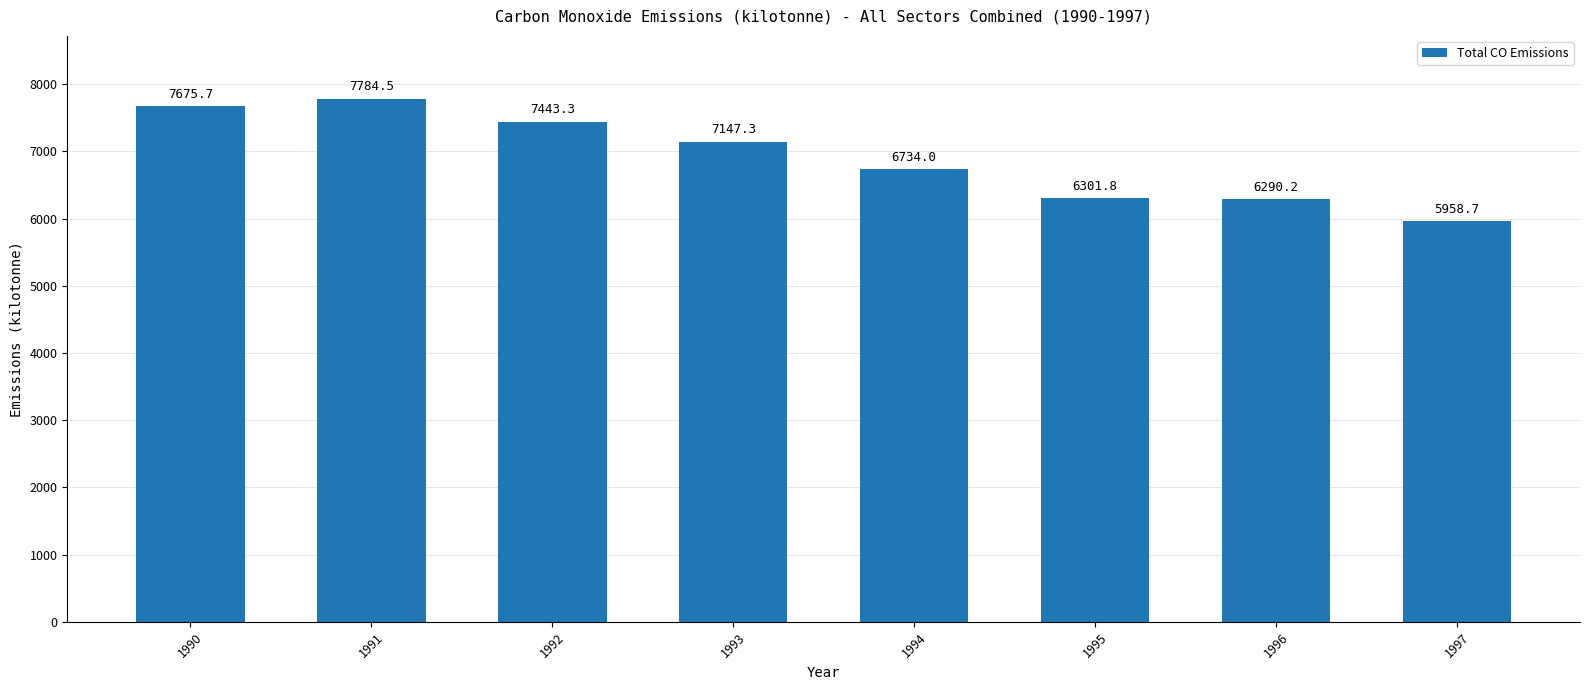

How many data points are above 7147?

4